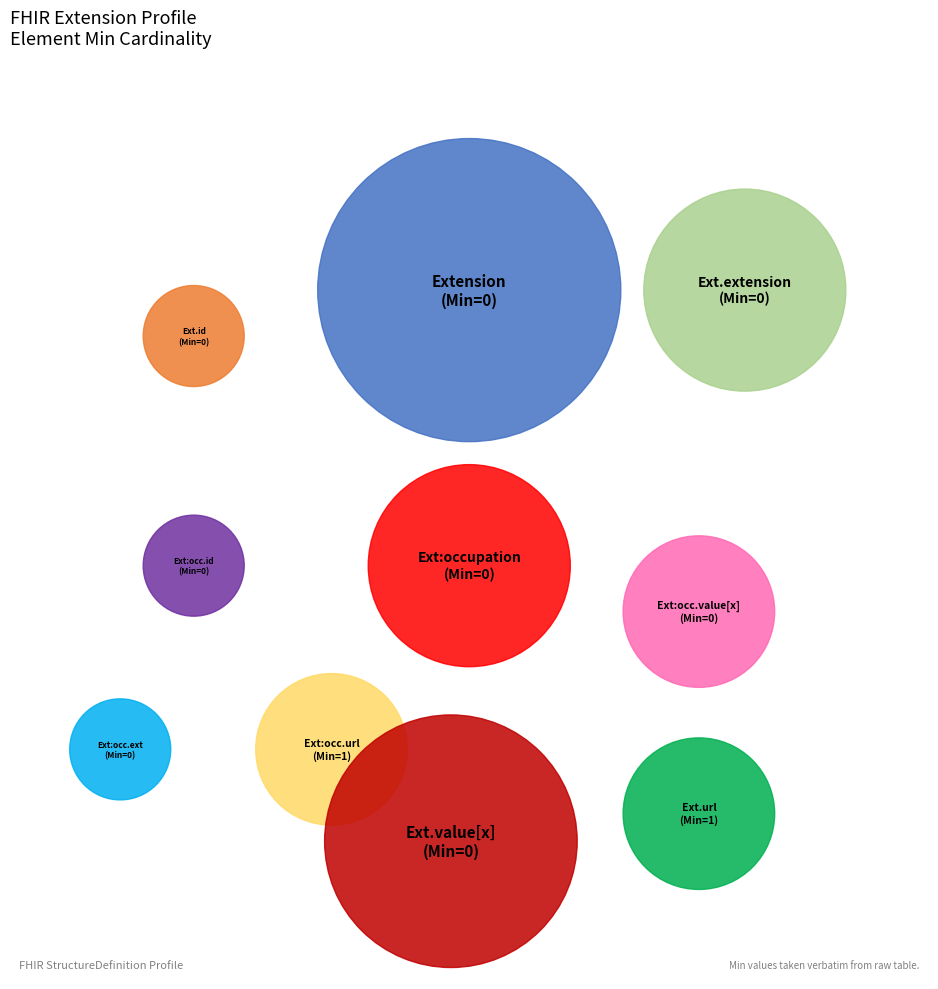

The Extension.extension:occupation.id slice represents 0% of the pie. True or false?

True